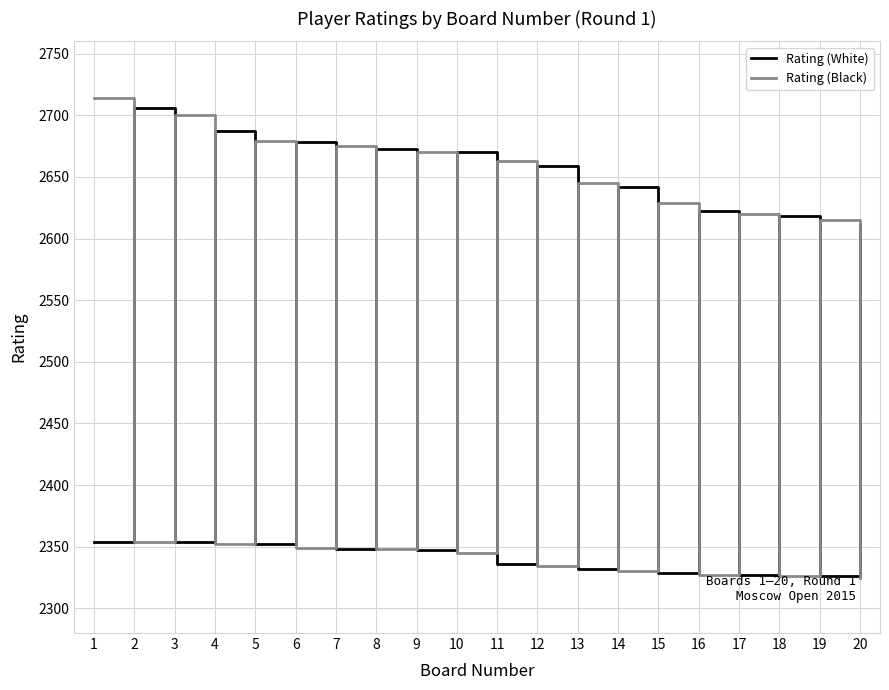

Is it true that Rating (White) equals 2327 at 17?

True